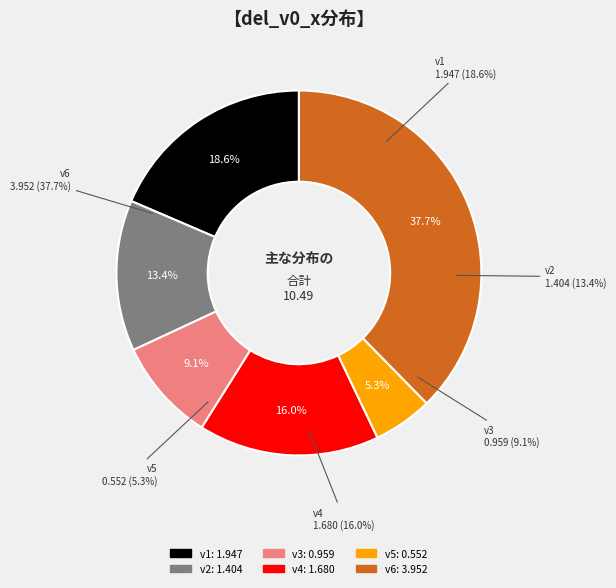

To the nearest percent, what is the difference between the v1 and v6 slice percentages?

19%